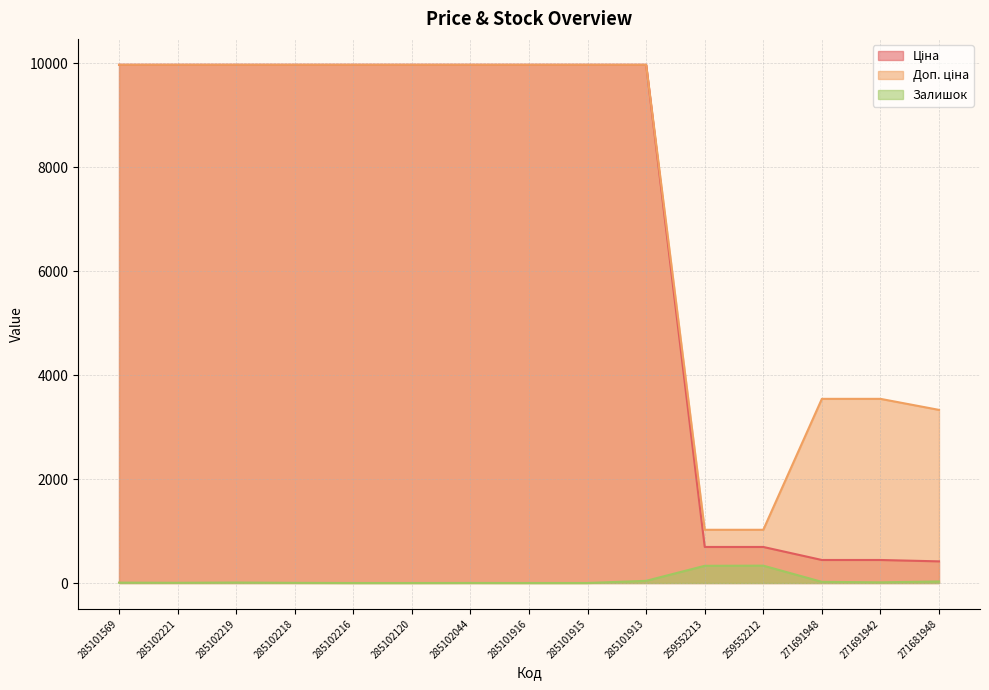

Is it true that Доп. ціна equals 9975.0 at 285102219?

True